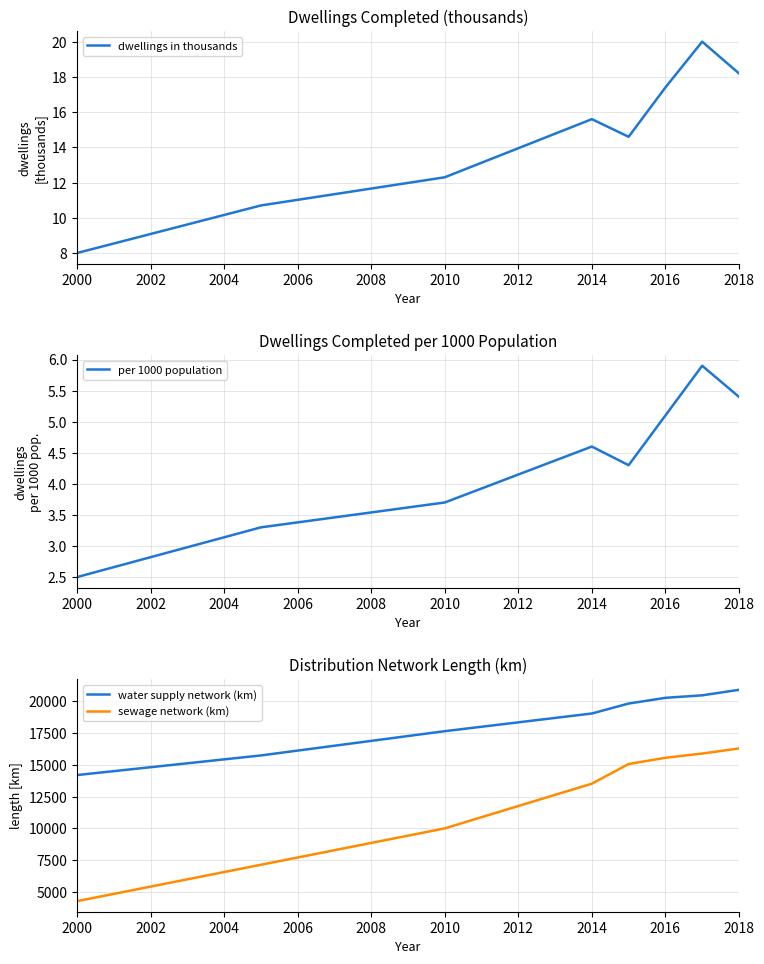

True or false: sewage network (km) and dwellings in thousands intersect in this chart.

False